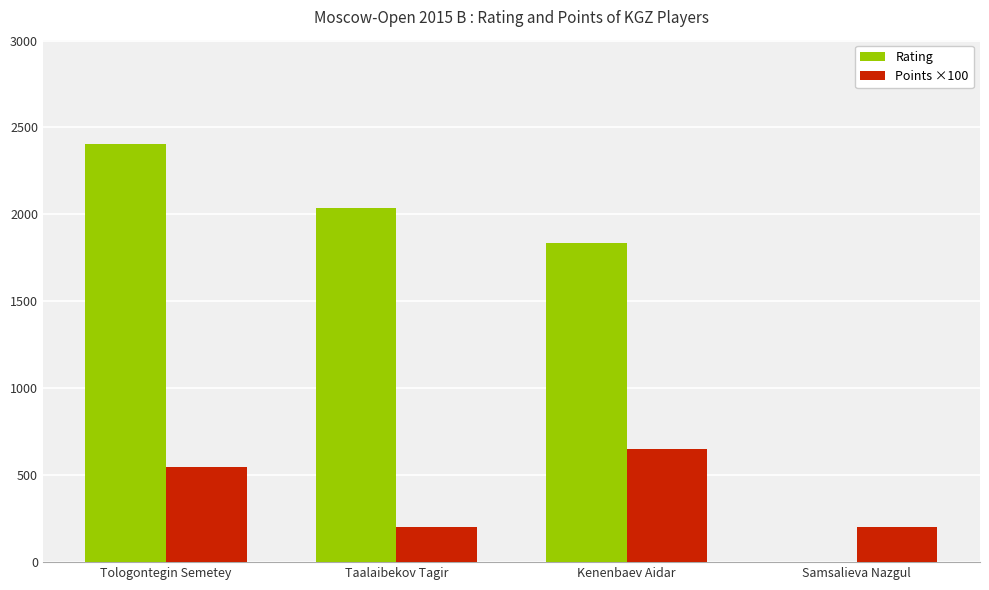

What is the sum of the Rating values at Taalaibekov Tagir and Tologontegin Semetey?

4441